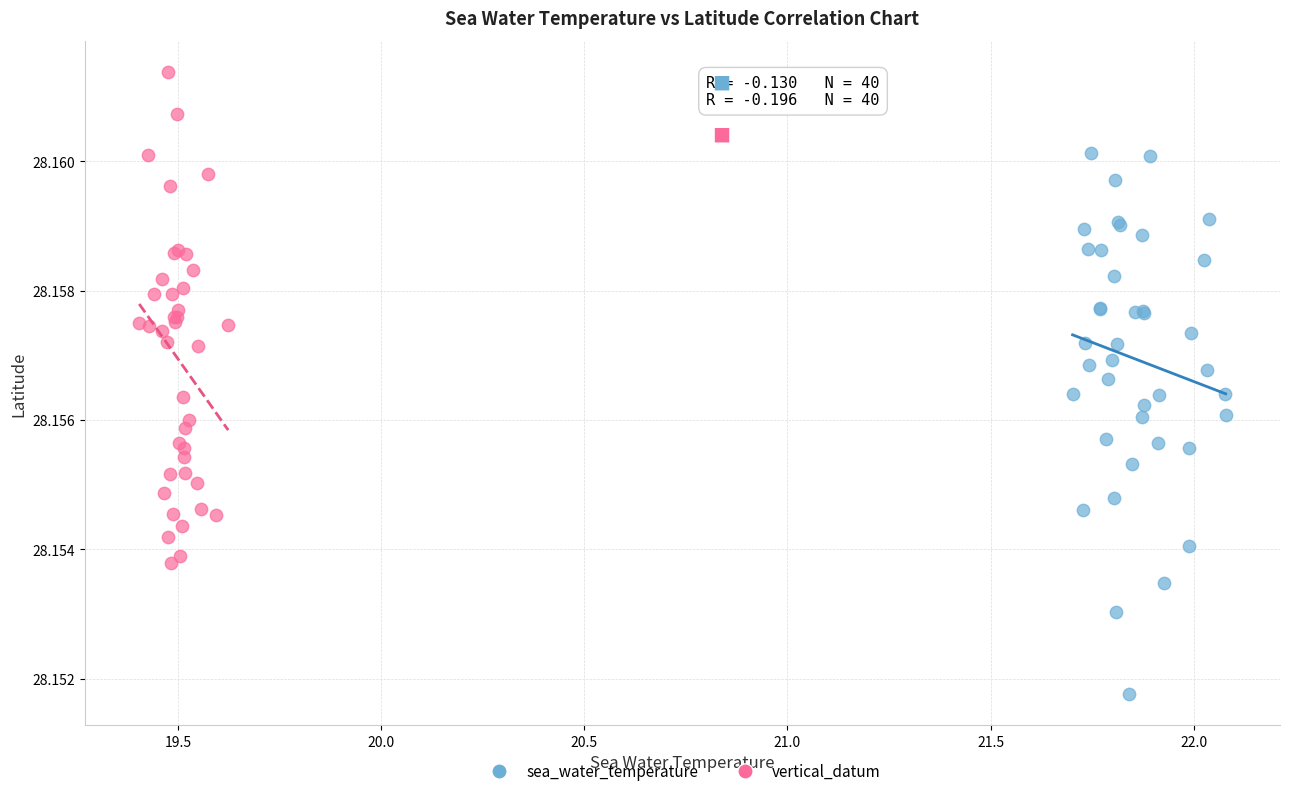

Which series has the widest spread of Y values?

sea_water_temperature